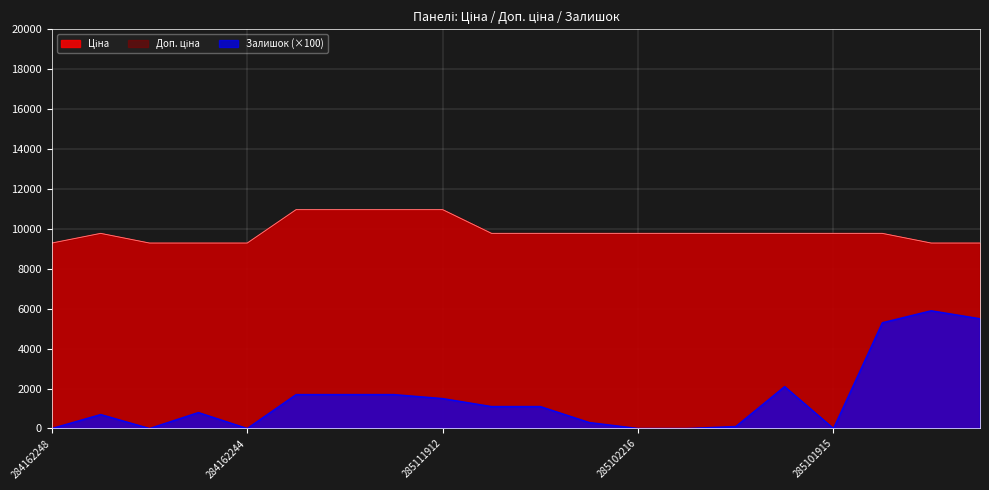

At how many categories does at least one series exceed 10482?

4